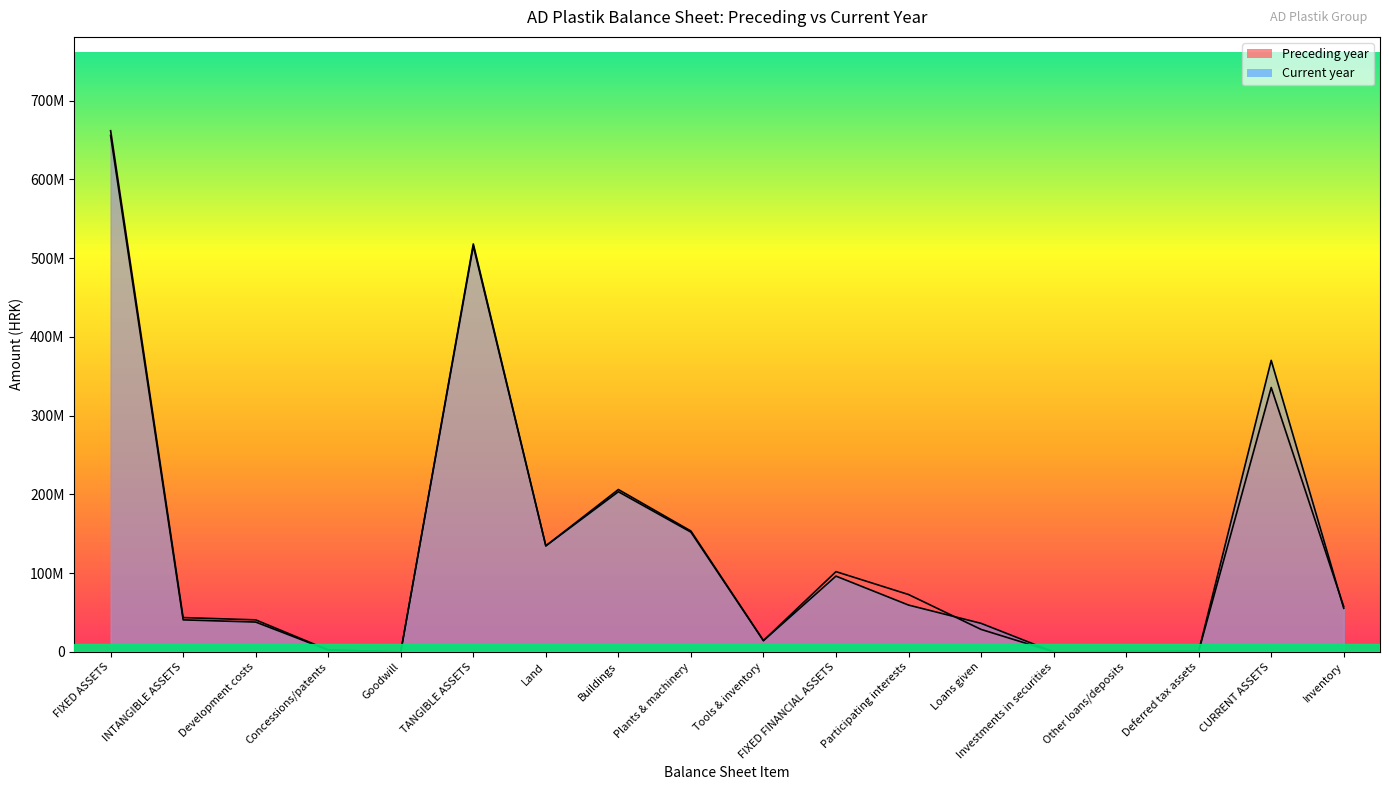

Where is the first local minimum for Current year?

Goodwill